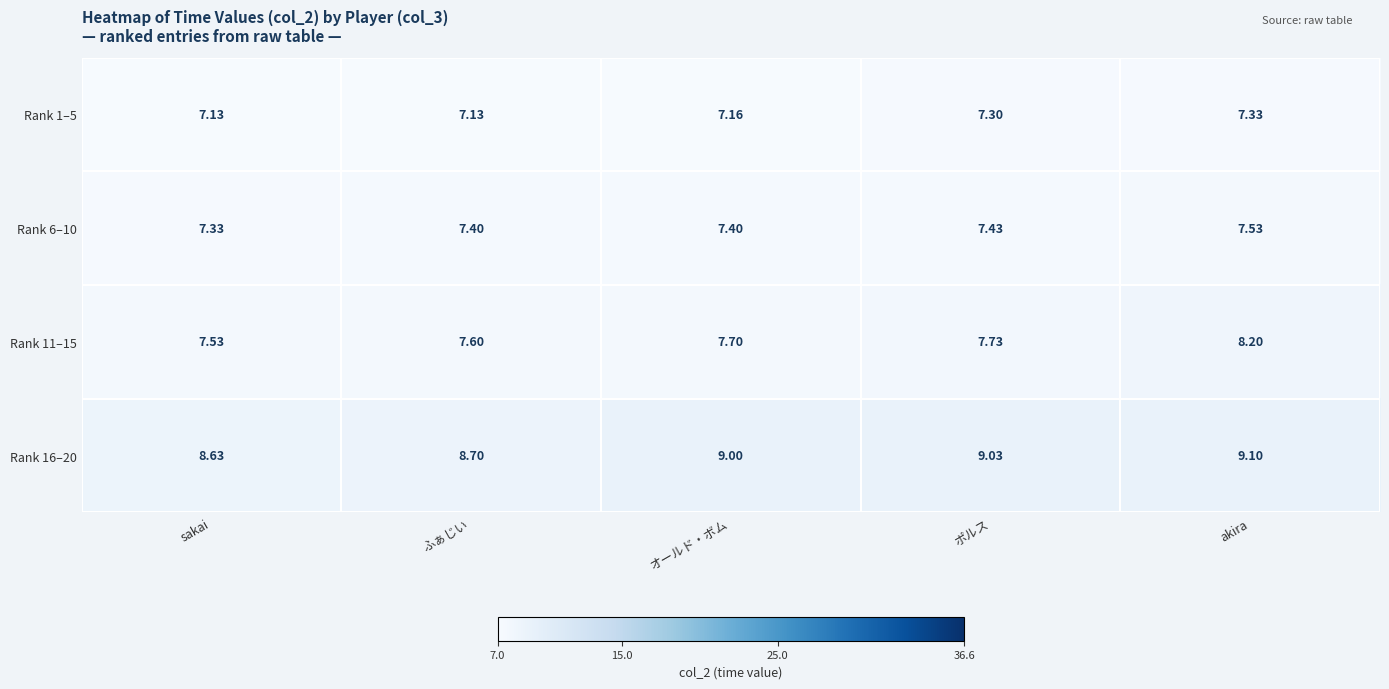

How many data points does each series have?

5